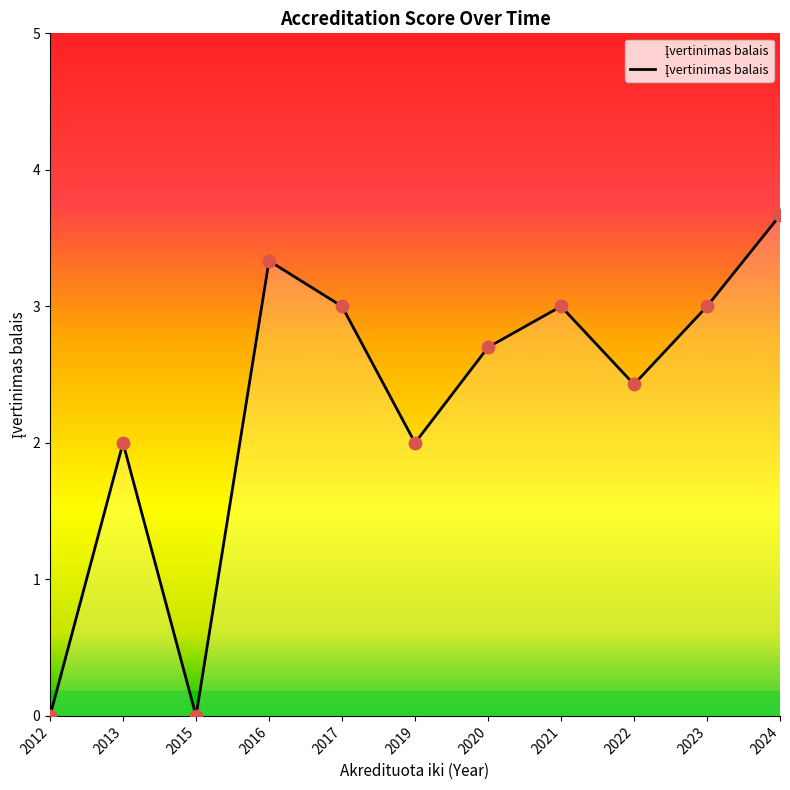

Approximately how many times larger is the value at 2024 compared to 2019?

1.8